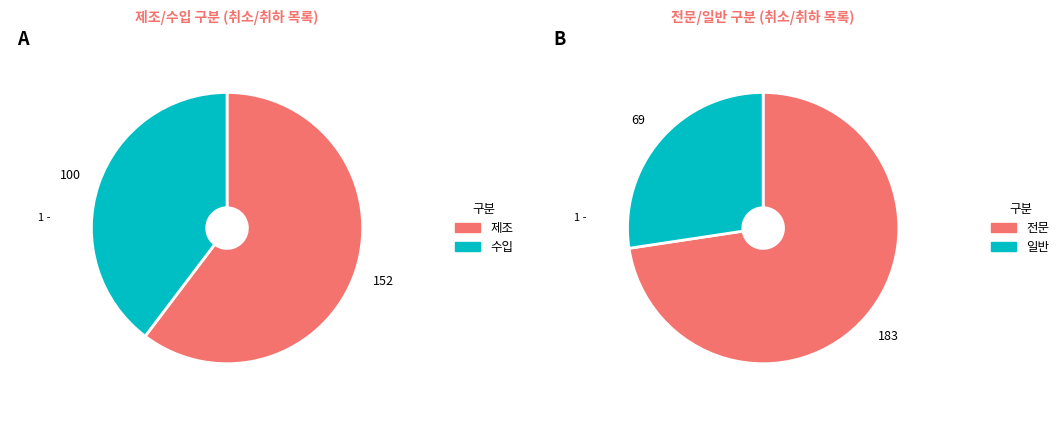

Rank the categories by value from highest to lowest.

제조, 수입